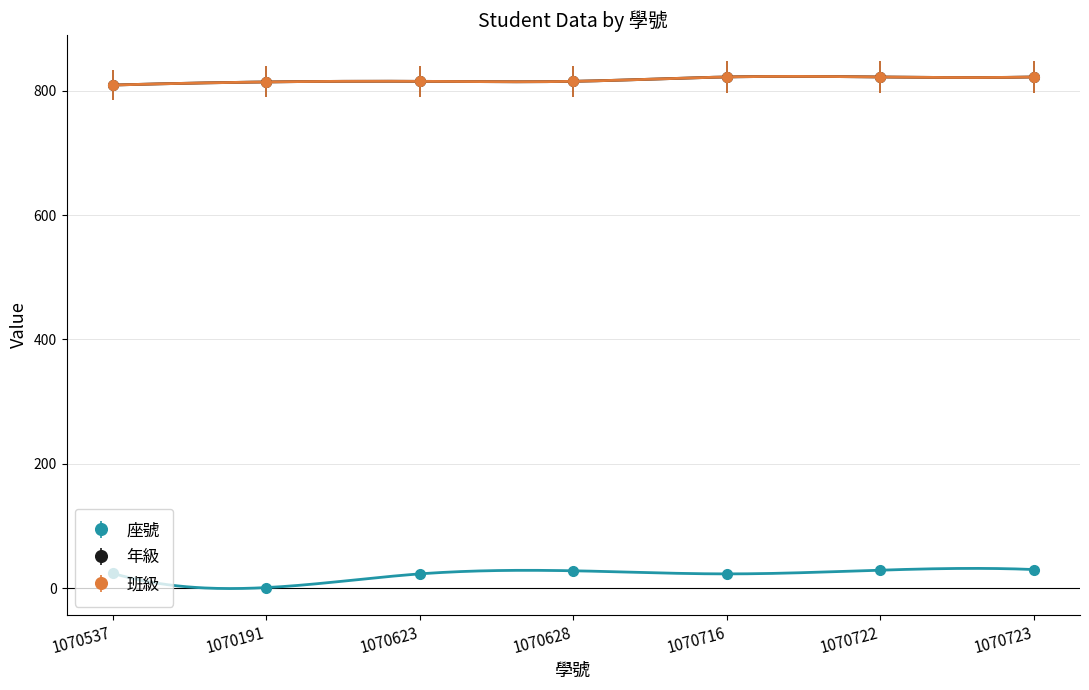

Rank the categories by 年級 value from lowest to highest.

1070537, 1070191, 1070623, 1070628, 1070716, 1070722, 1070723